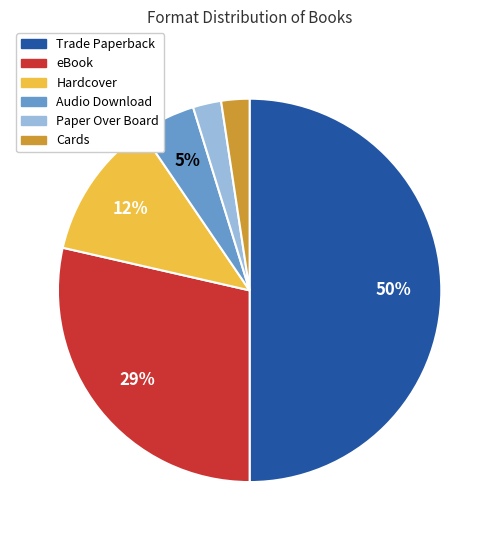

To the nearest percent, what portion does Audio Download represent?

5%